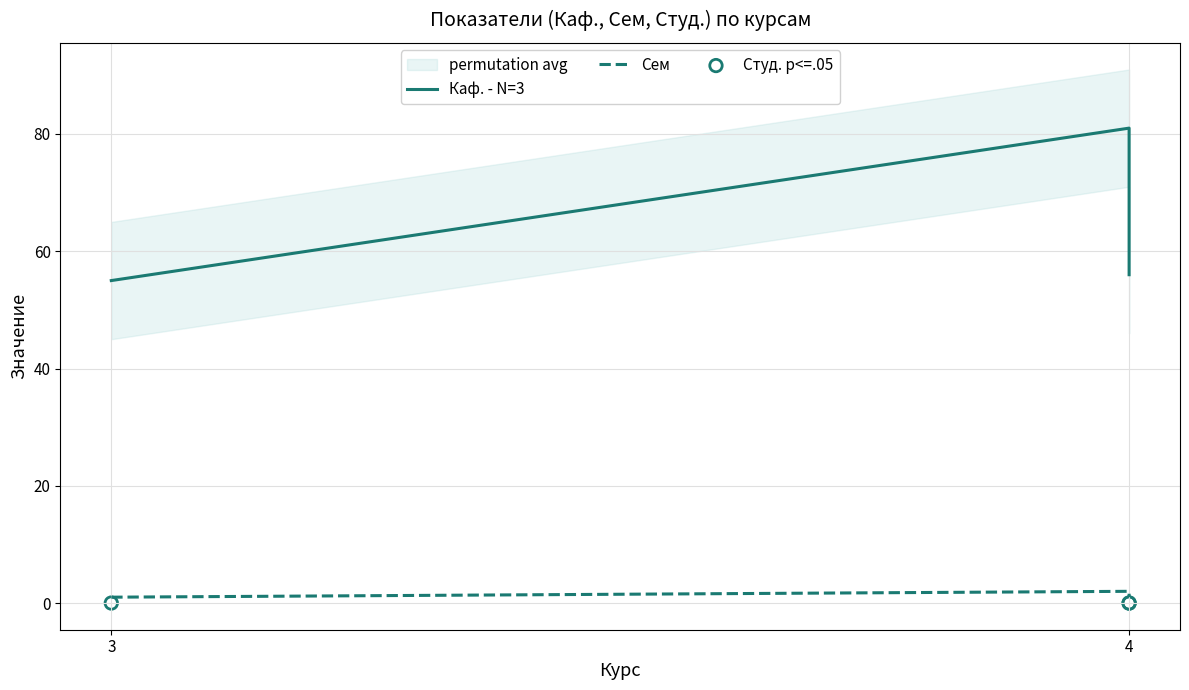

Which series has the largest total across all categories?

Каф. - N=3